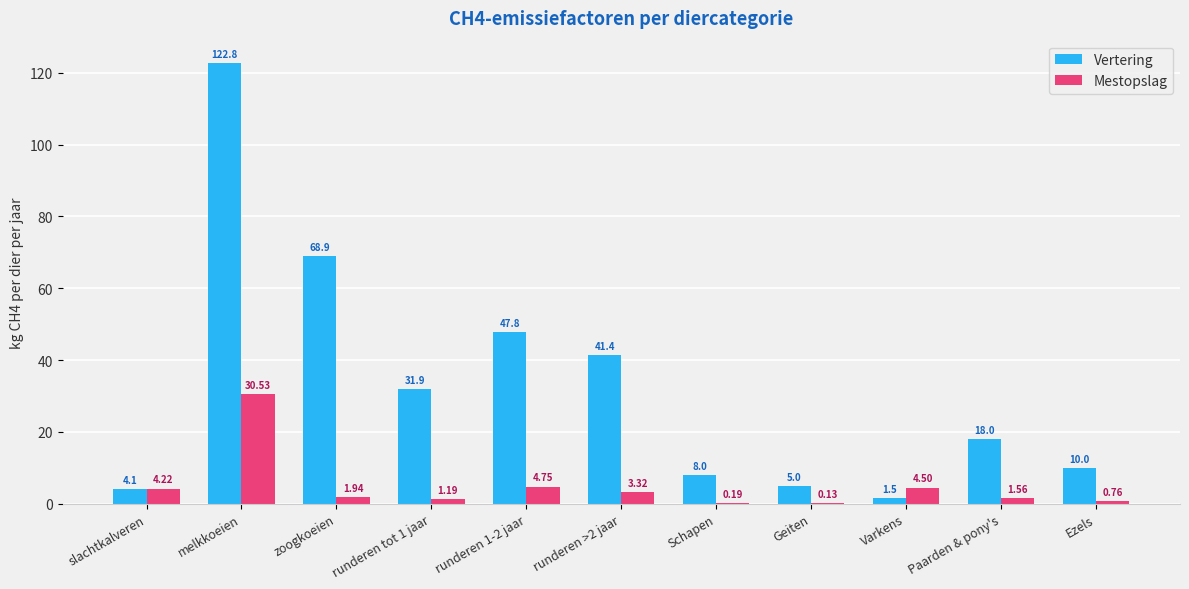

Which series has the largest range (max minus min)?

Vertering